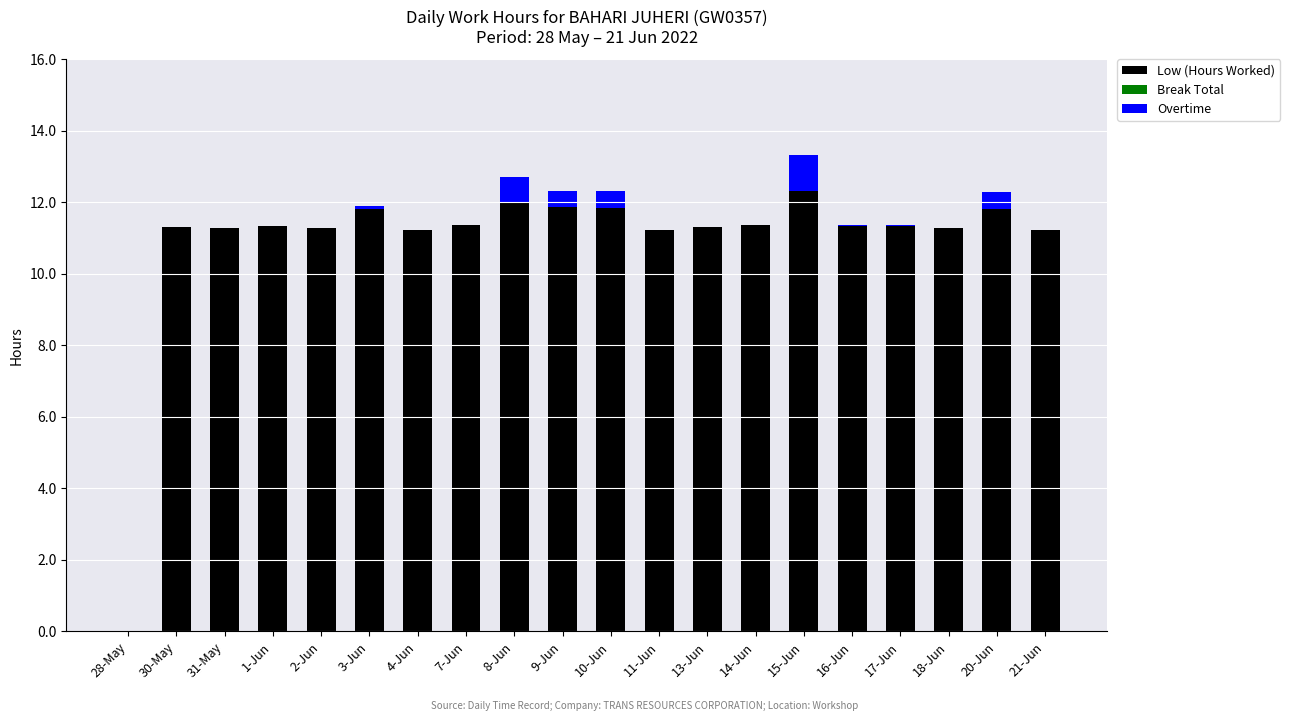

Is it true that Low (Hours Worked) equals 7.7 at 30-May?

False